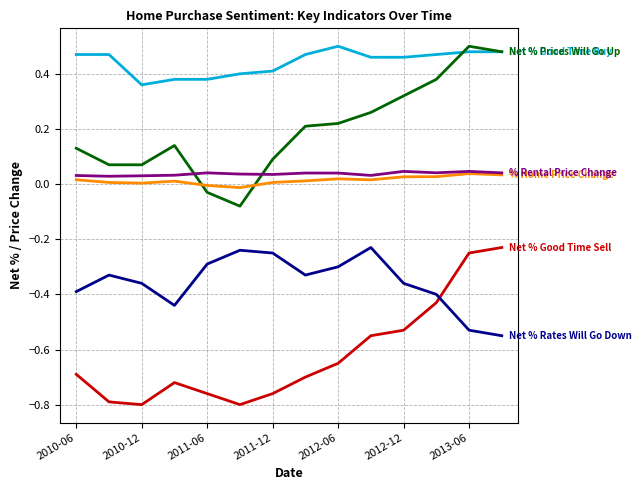

What is the smallest value displayed?

-0.8